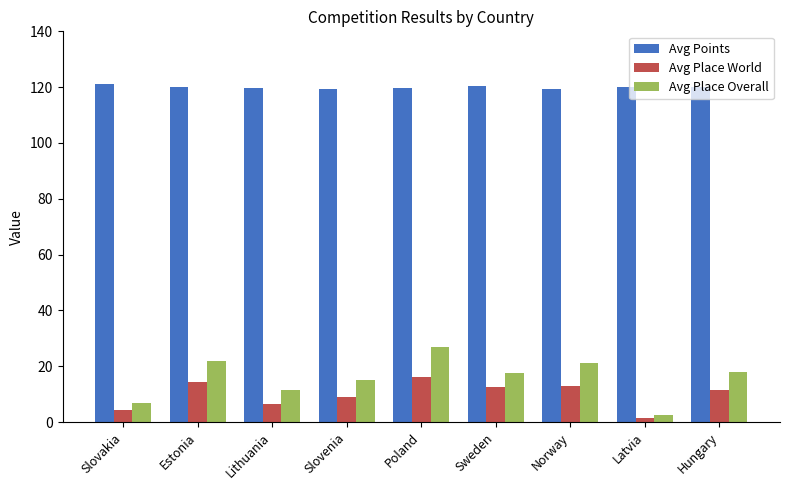

Between Lithuania and Norway, which series saw the biggest shift?

Avg Place Overall